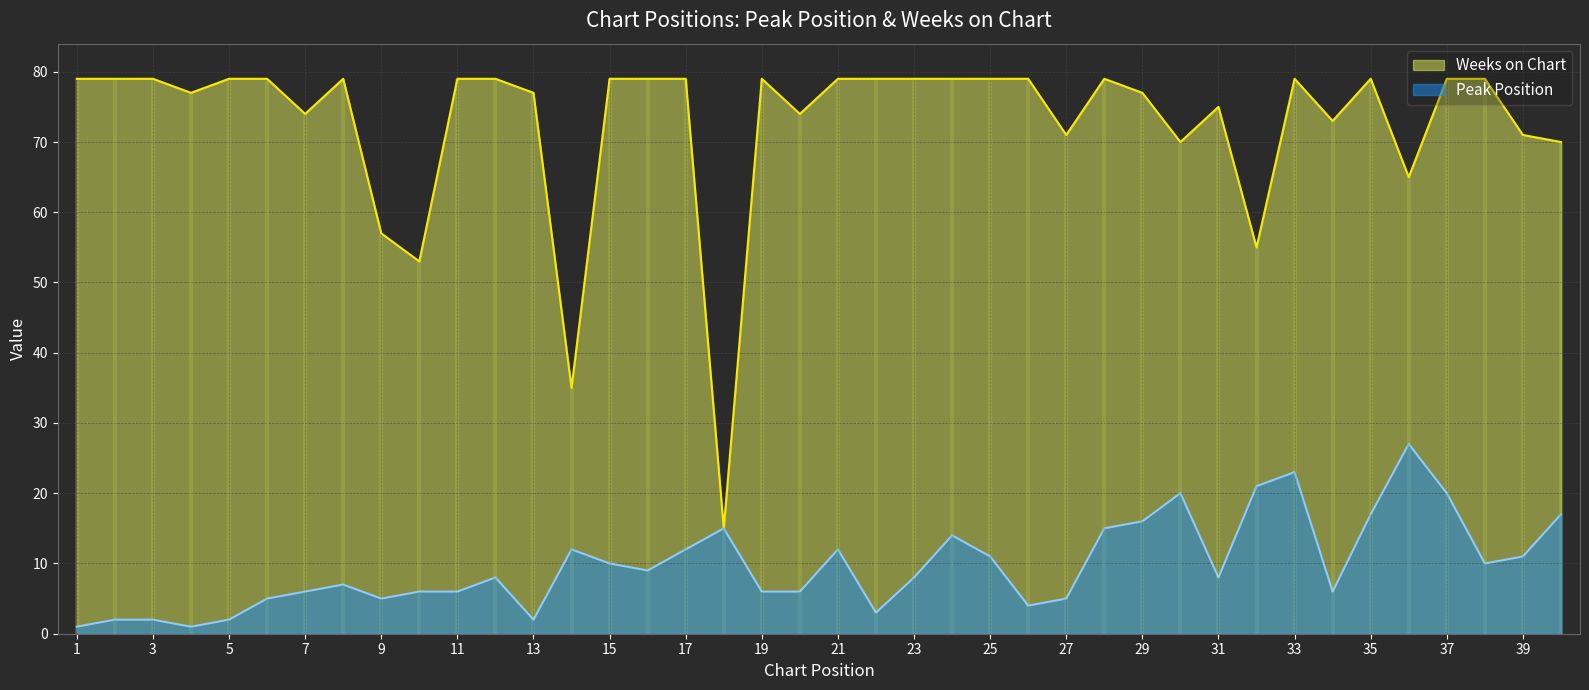

What is the sum of all Weeks on Chart values?

2906